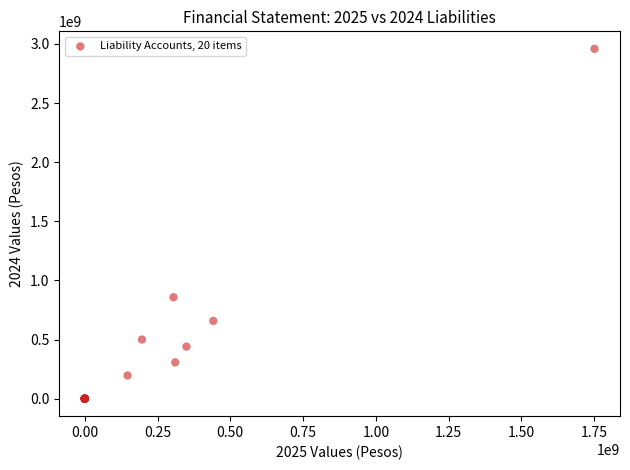

What Y value in the scatter plot is closest to 1479320861?

857443407.0